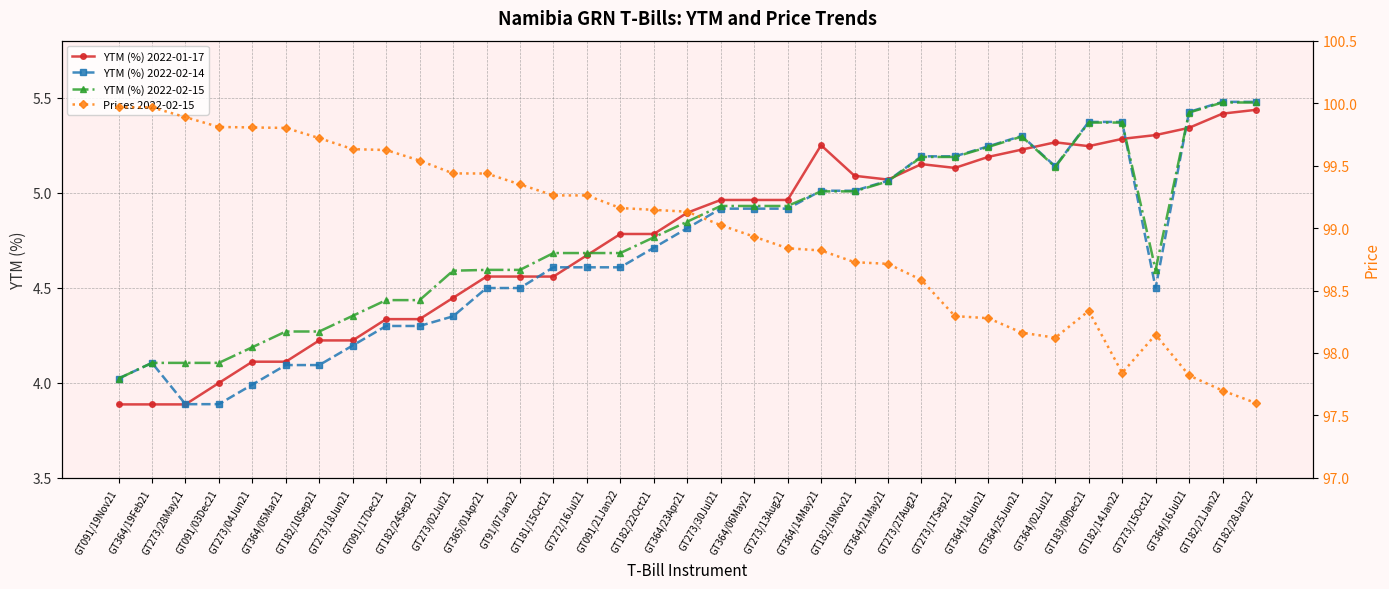

At which label is YTM (%) 2022-02-14 closest to 4?

GT273/04Jun21